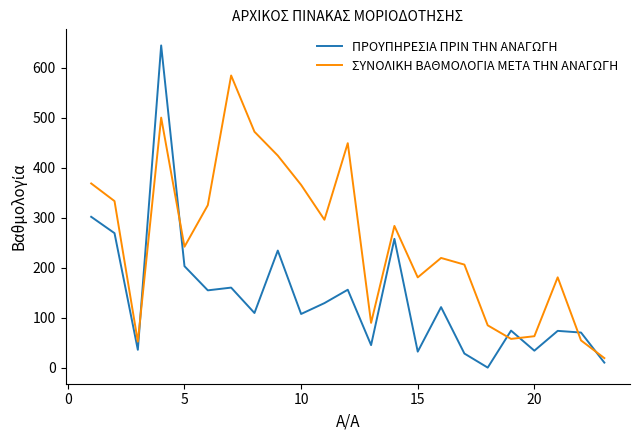

What is the minimum value for ΣΥΝΟΛΙΚΗ ΒΑΘΜΟΛΟΓΙΑ ΜΕΤΑ ΤΗΝ ΑΝΑΓΩΓΗ?

19.0